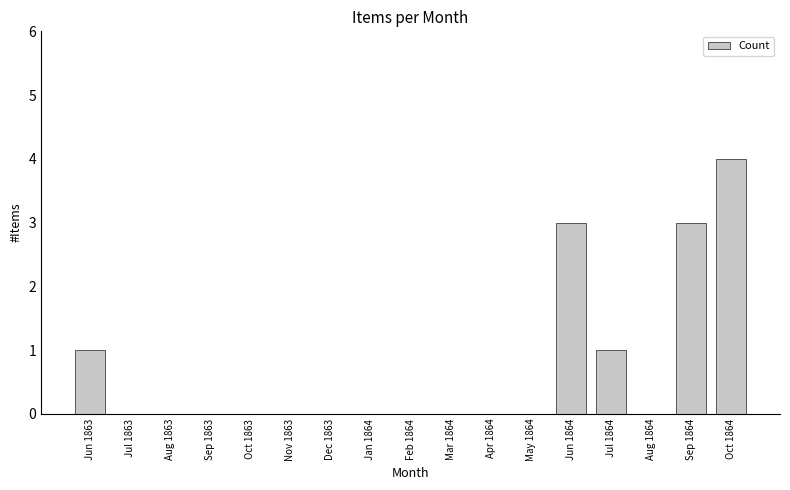

What is the greatest value displayed?

4